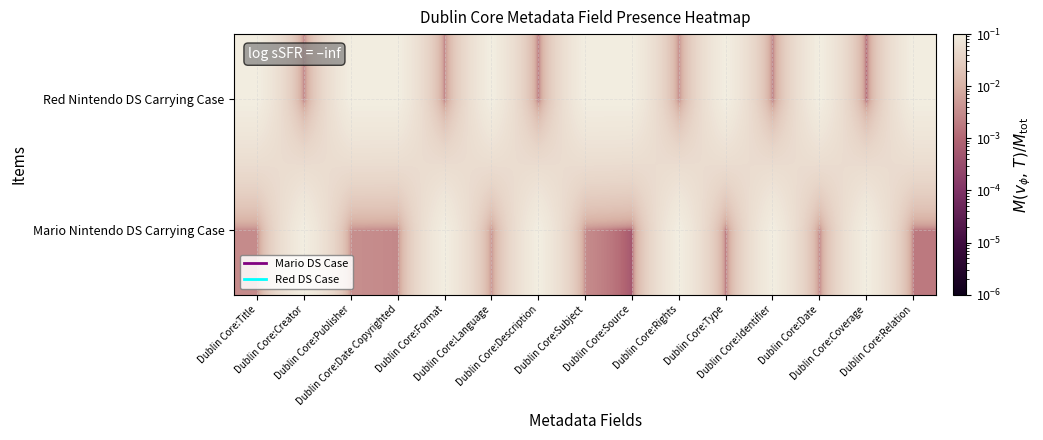

Between Dublin Core:Format and Dublin Core:Language, which series saw the biggest shift?

Red Nintendo DS Carrying Case